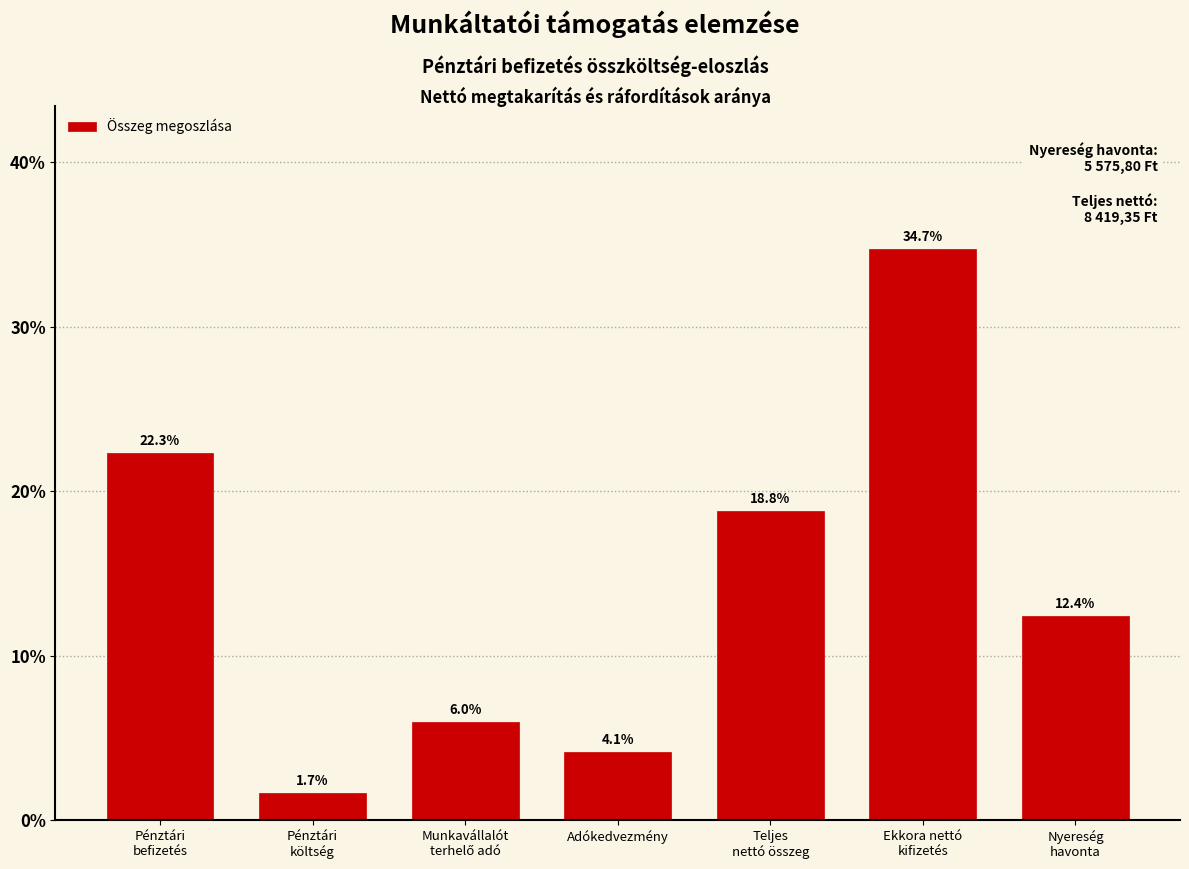

Reading left to right, list all the values displayed in this chart.

22.3	1.7	6.0	4.1	18.8	34.7	12.4